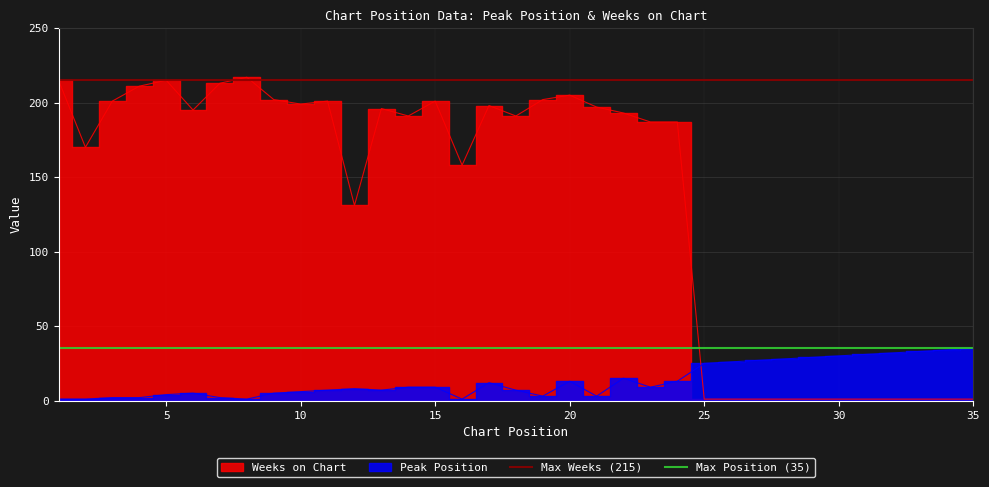

The Max Position (35) series shows 53 at 0. True or false?

False